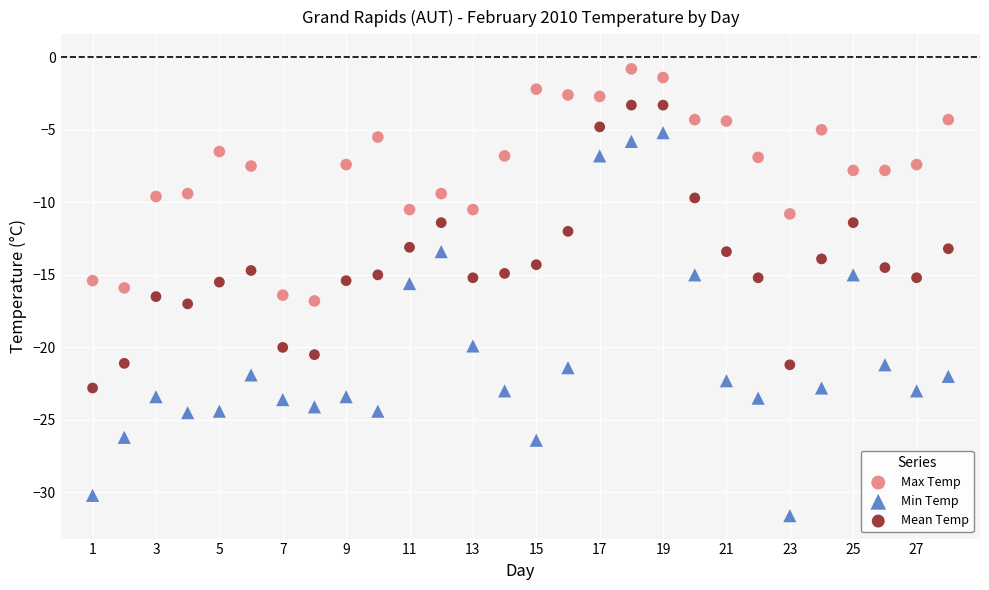

Which series has the largest Y range (max minus min)?

Min Temp